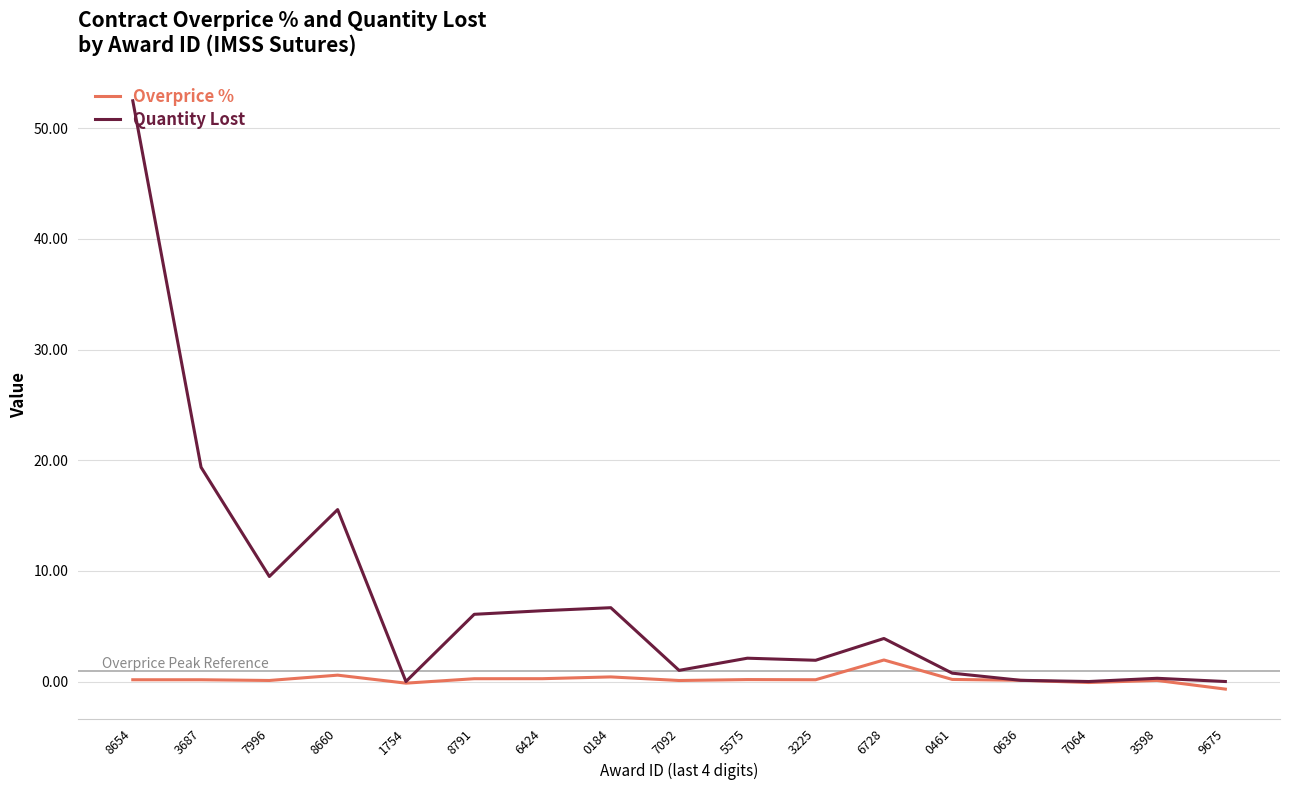

What position from the right is 0184?

10